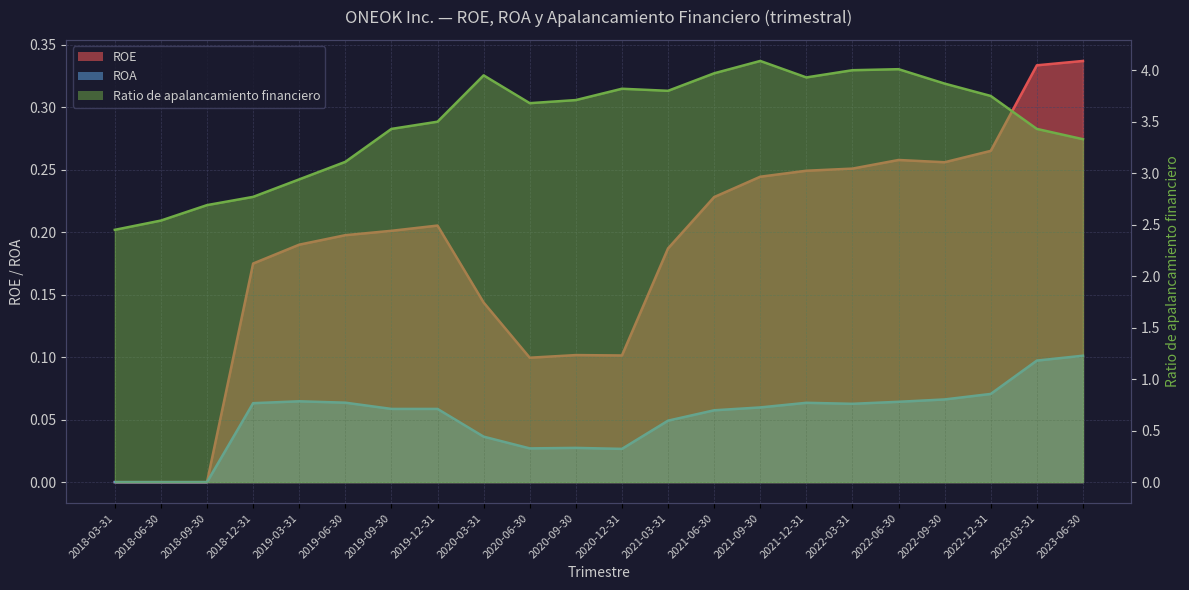

The Ratio de apalancamiento financiero series shows 4.1 at 2021-09-30. True or false?

True